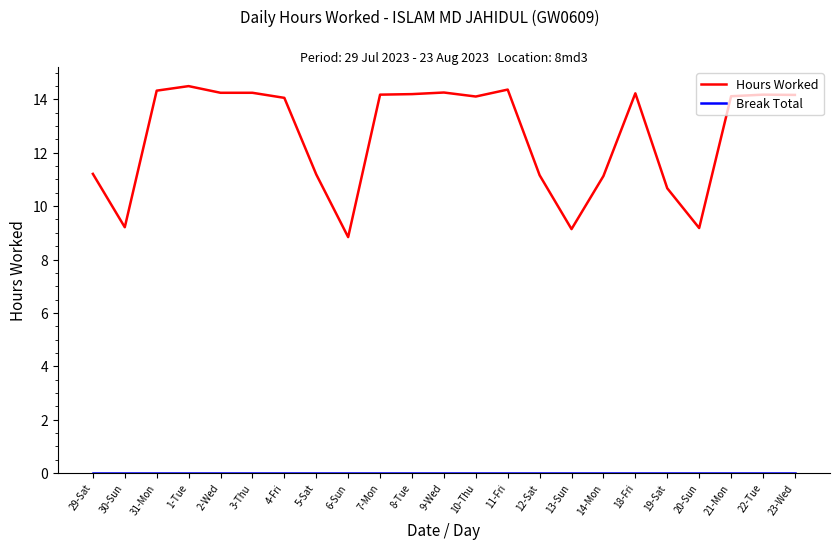

Which series has the largest total across all categories?

Hours Worked